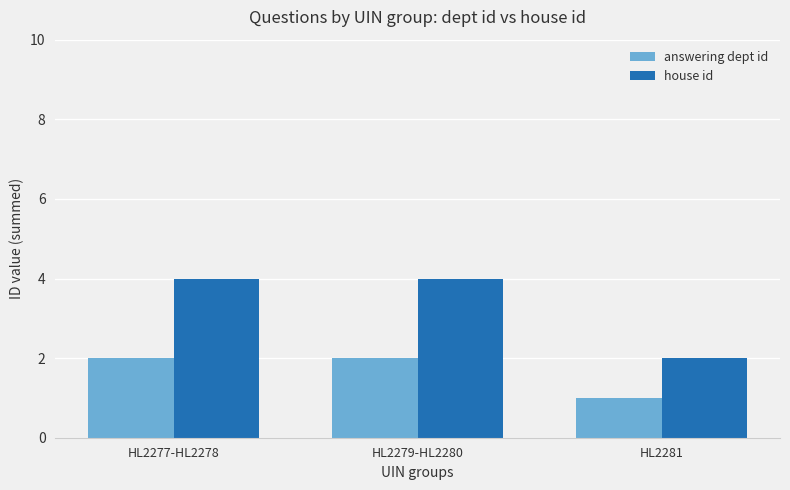

What are all the series names shown in the legend?

answering dept id, house id